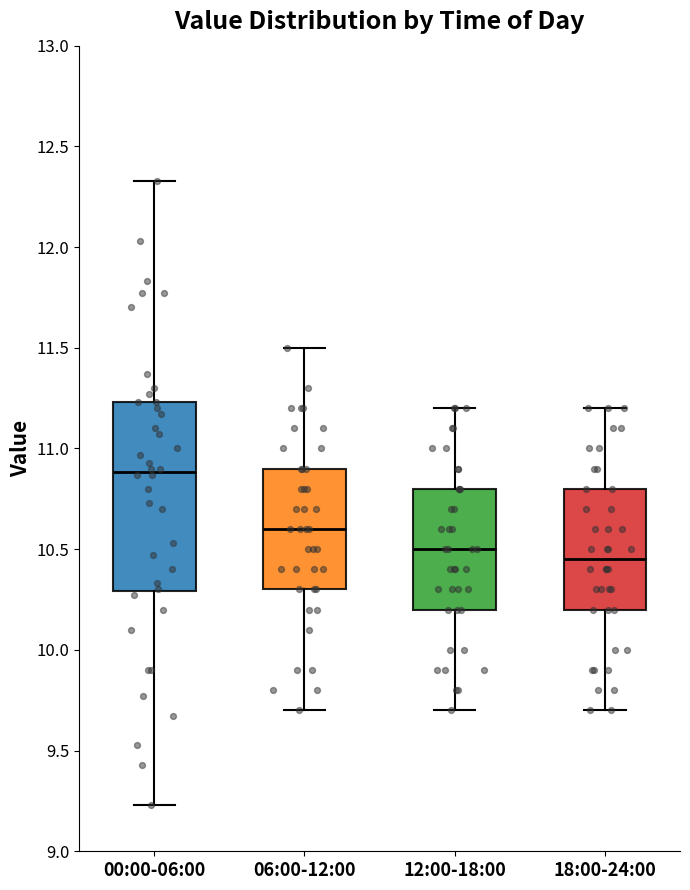

Which box's median line is the highest?

00:00-06:00